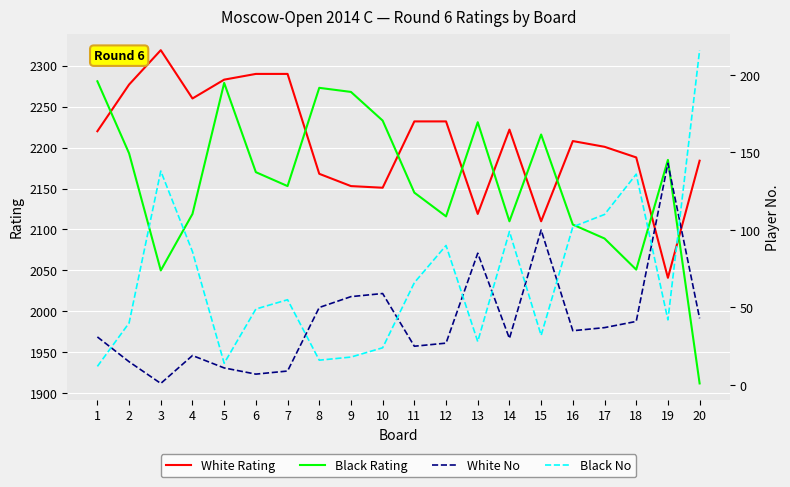

Between which two adjacent categories do Black Rating and White Rating first intersect?

1 and 2